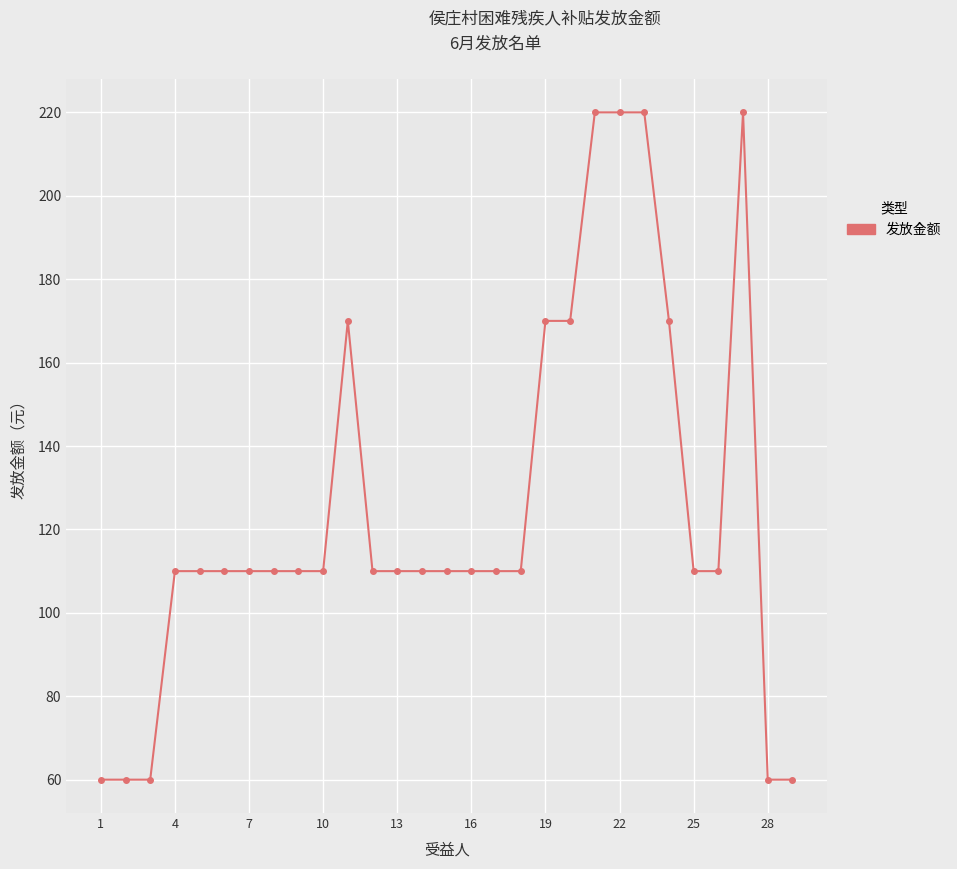

How many distinct data groups are displayed?

1